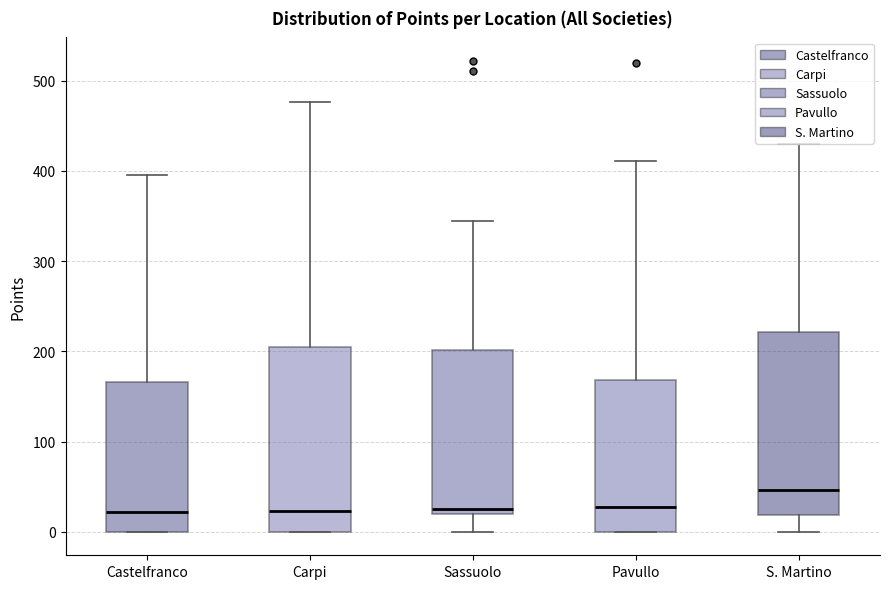

Reading left to right, read every box against the y-axis: the position of its median line, the range the box covers, and the ends of its whiskers. The values are not printed on the chart, so give them approximately, as read against the axis.

Castelfranco: median 20, box 0 to 170, whiskers 0 to 400
Carpi: median 20, box 0 to 210, whiskers 0 to 480
Sassuolo: median 30, box 20 to 200, whiskers 0 to 340
Pavullo: median 30, box 0 to 170, whiskers 0 to 410
S. Martino: median 50, box 20 to 220, whiskers 0 to 430